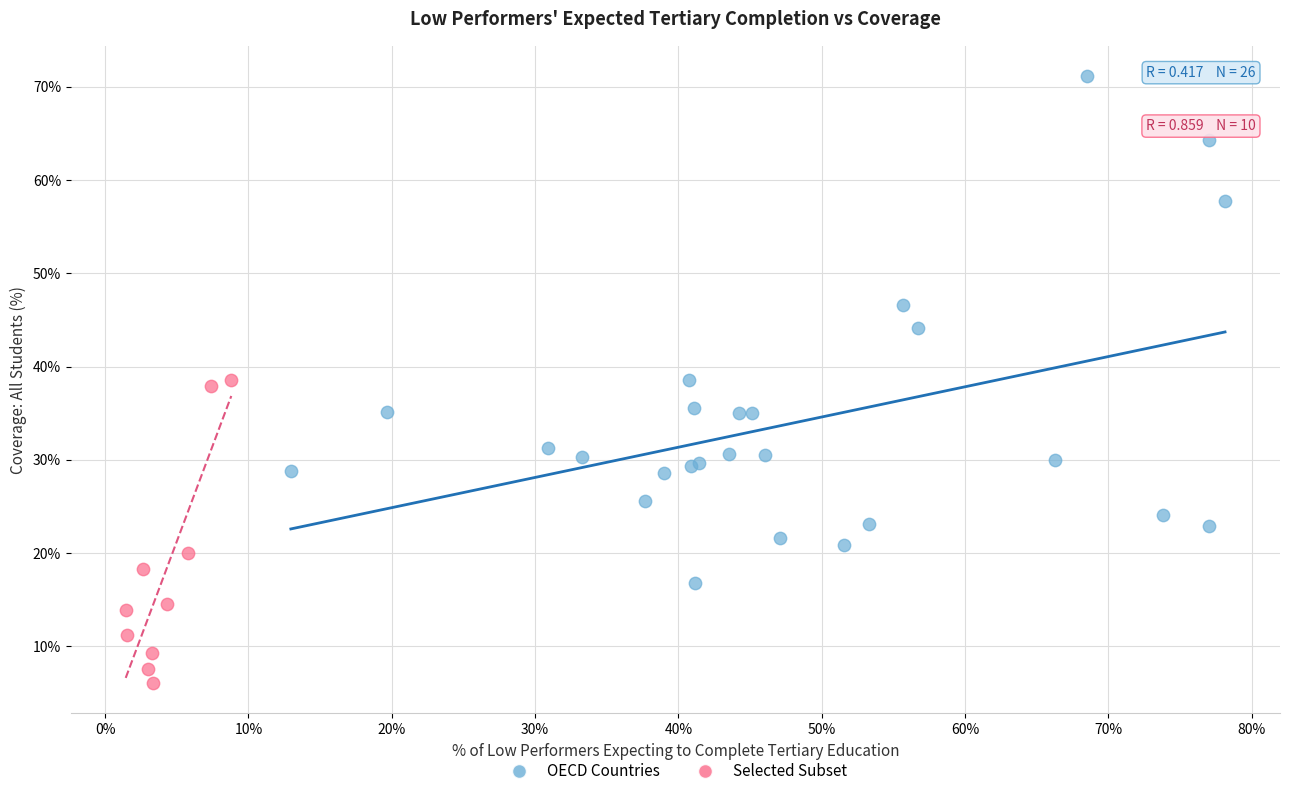

Which series has the largest Y range (max minus min)?

OECD Countries